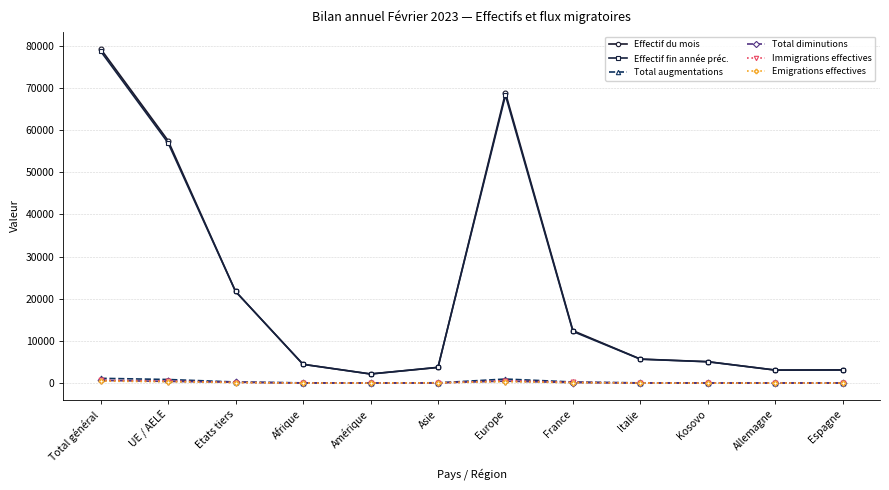

At which category is the sum across all series the highest?

Total général